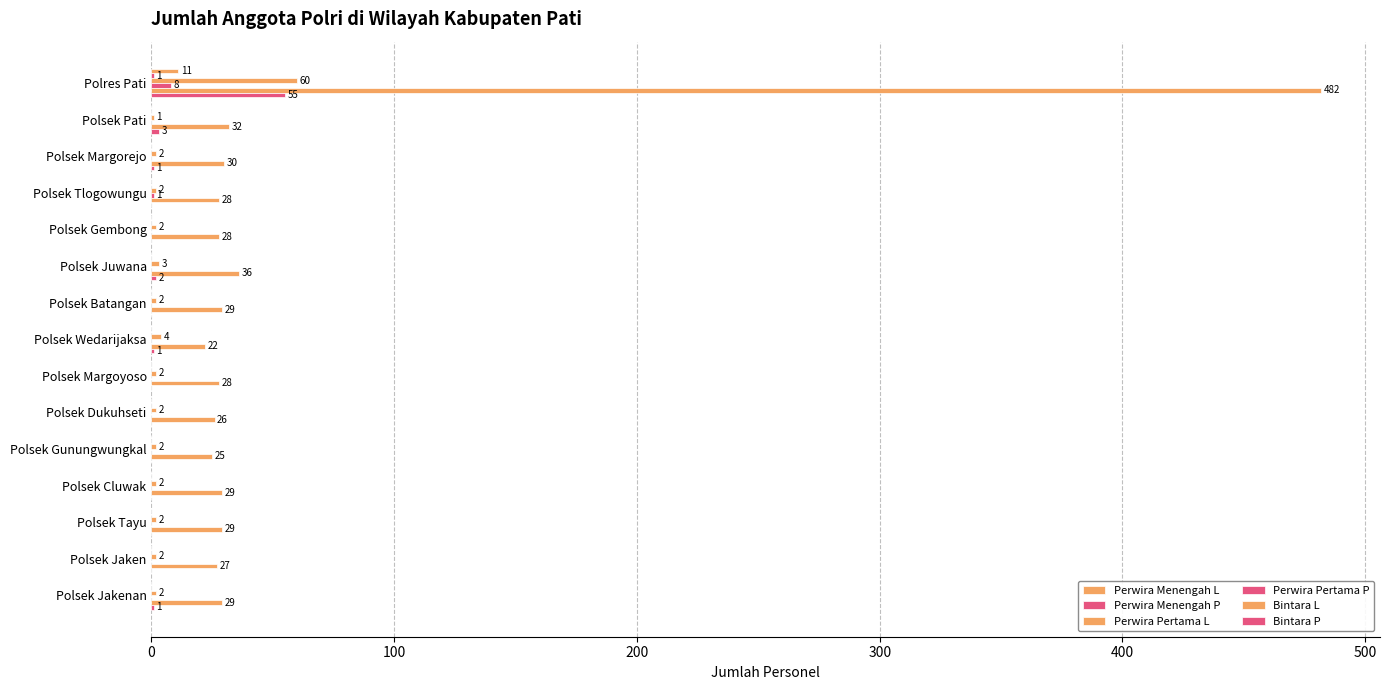

How many data points in Bintara P are above 0?

6